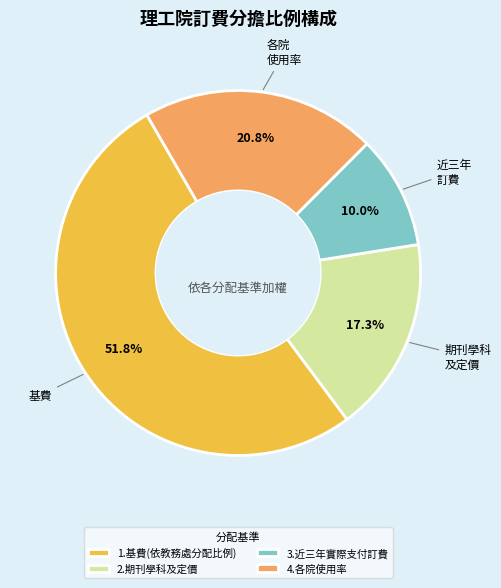

Is 4.各院使用率 the majority of the pie?

No